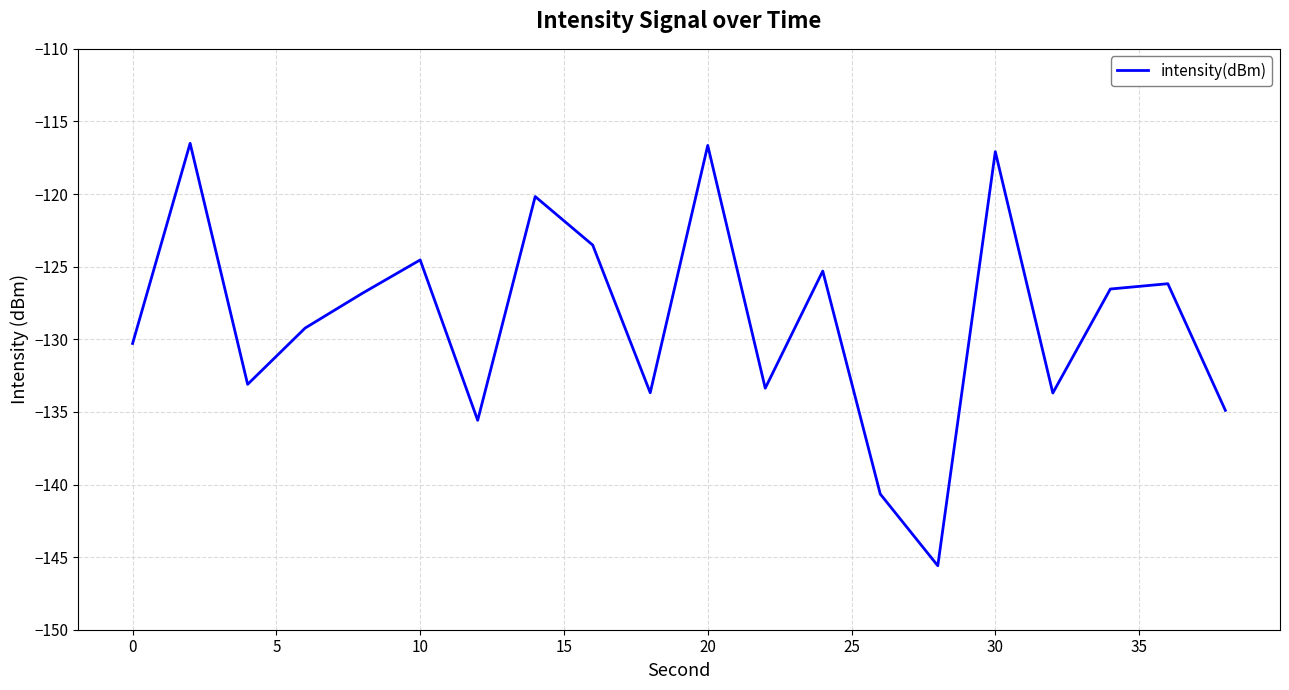

What is the maximum value shown in the chart?

-116.5